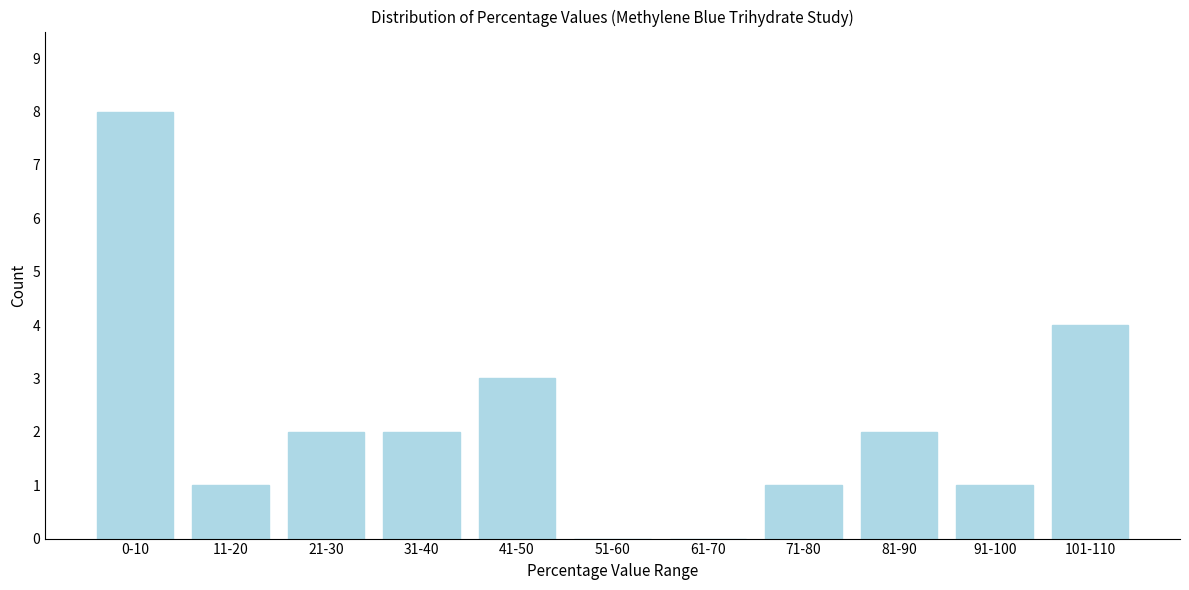

Reading right to left, what are all the values shown in this chart?

101-110=4	91-100=1	81-90=2	71-80=1	61-70=0	51-60=0	41-50=3	31-40=2	21-30=2	11-20=1	0-10=8